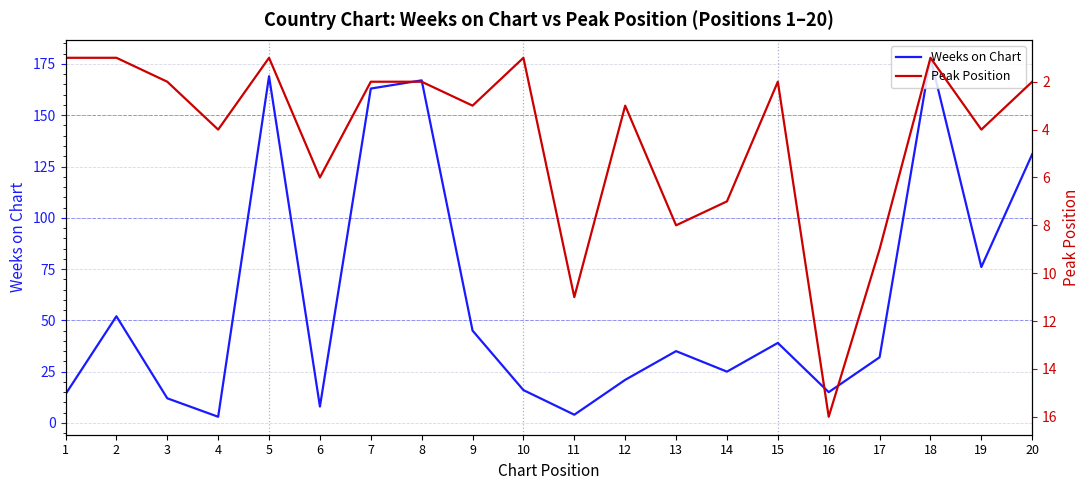

What is the difference between the maximum and second lowest values in the Peak Position series?

15